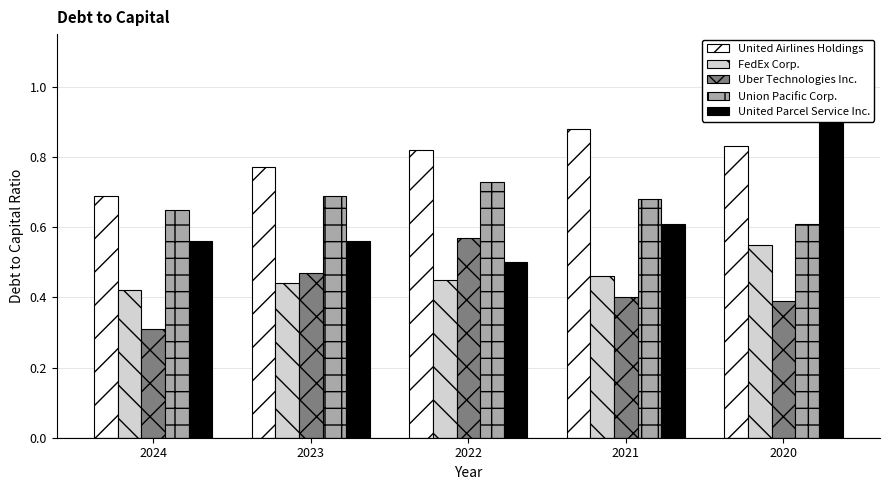

The value of Union Pacific Corp. at 2022 is 0.4. True or false?

False